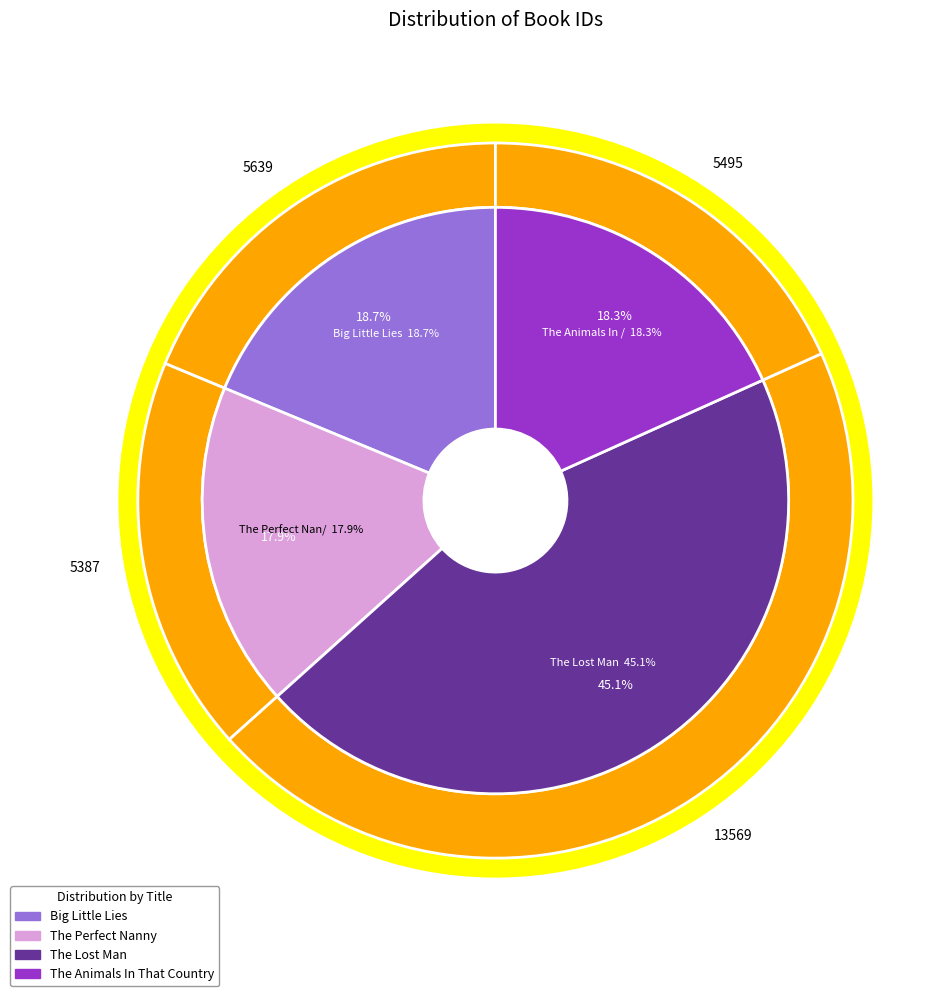

Which category has the biggest portion of the pie?

The Lost Man